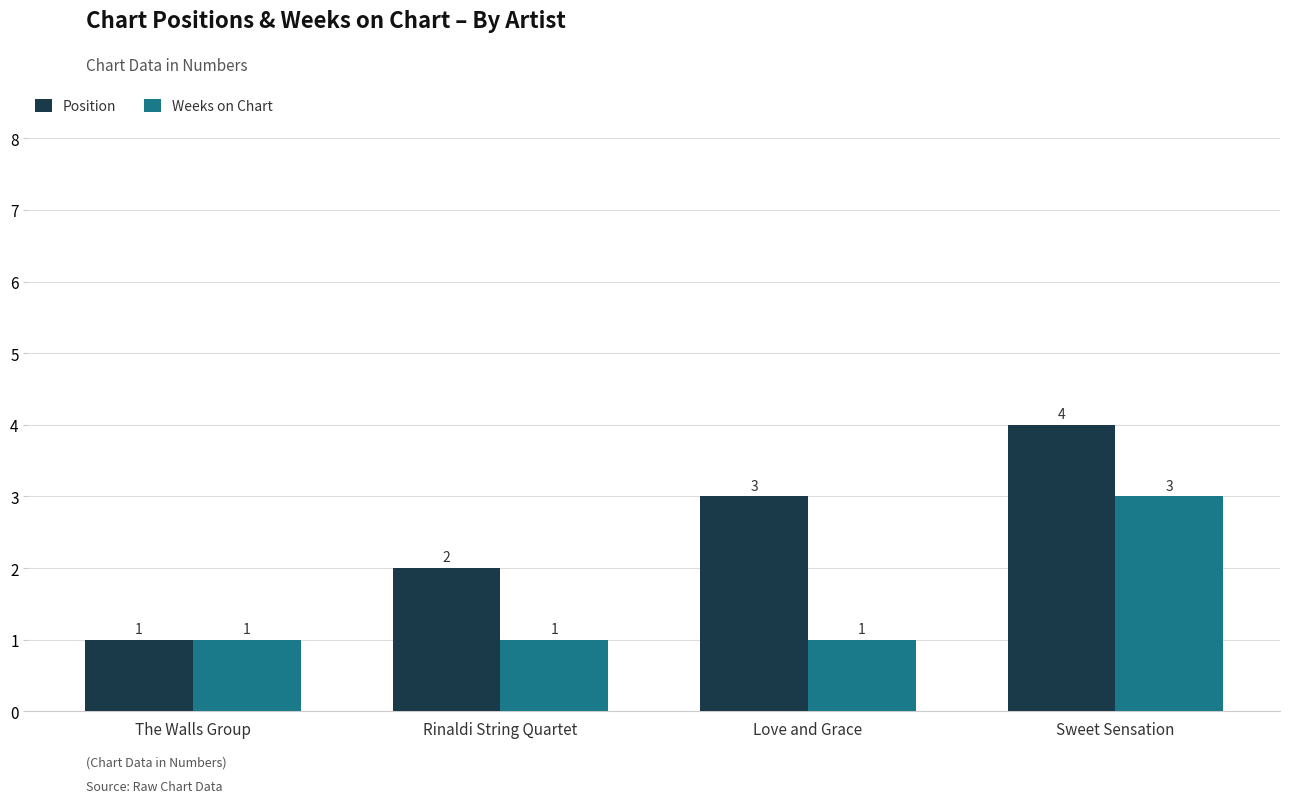

What position from the right is The Walls Group?

4